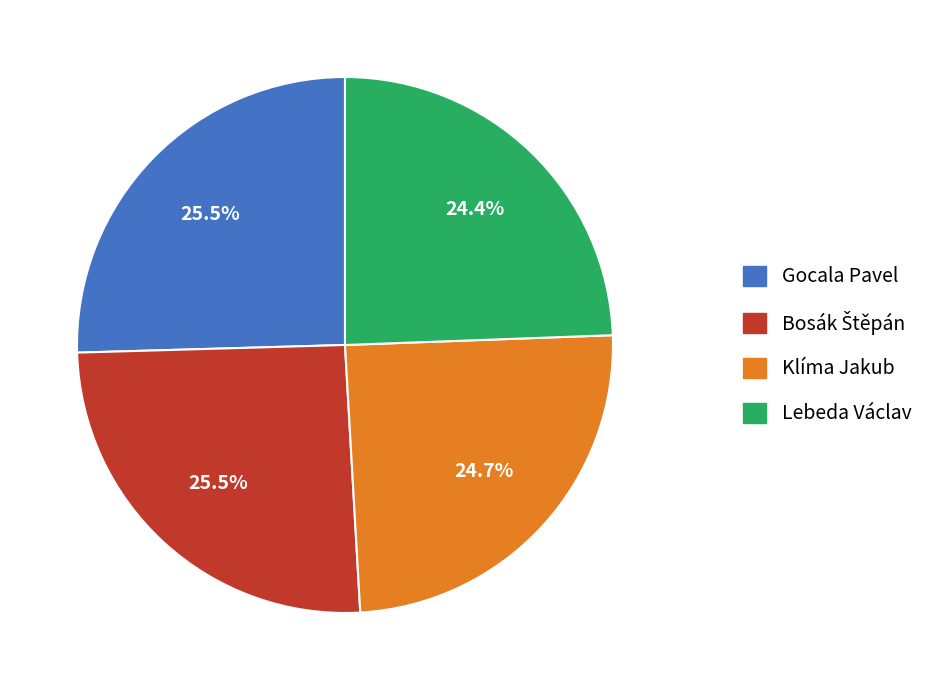

Which has a higher value, Gocala Pavel or Klíma Jakub?

Gocala Pavel